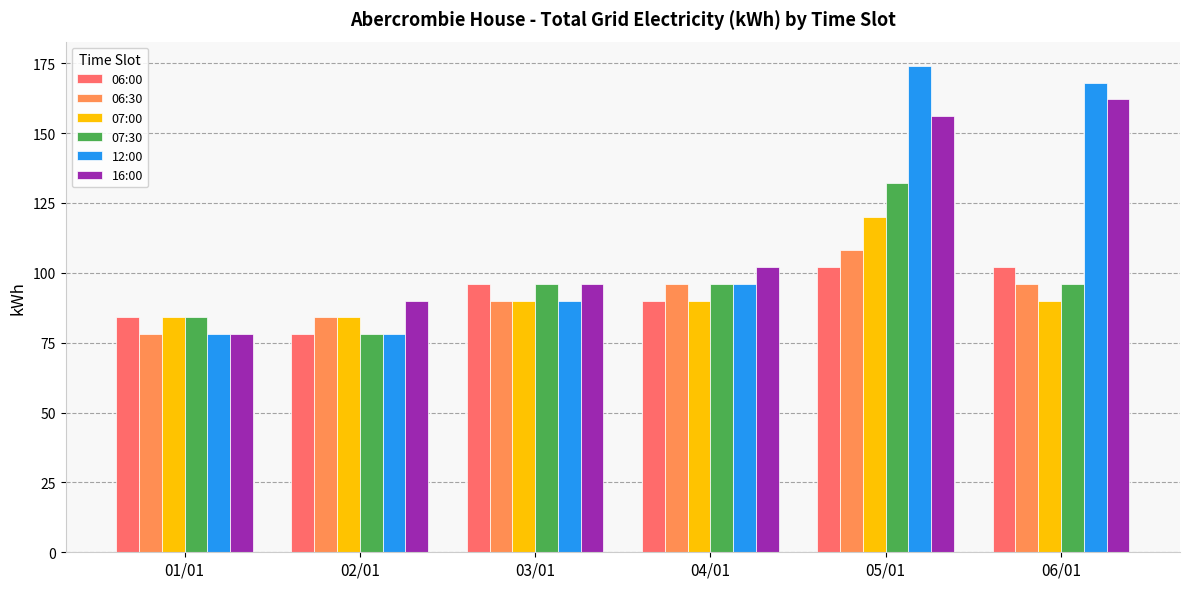

List the series in order of their peak value, lowest first.

06:00, 06:30, 07:00, 07:30, 16:00, 12:00